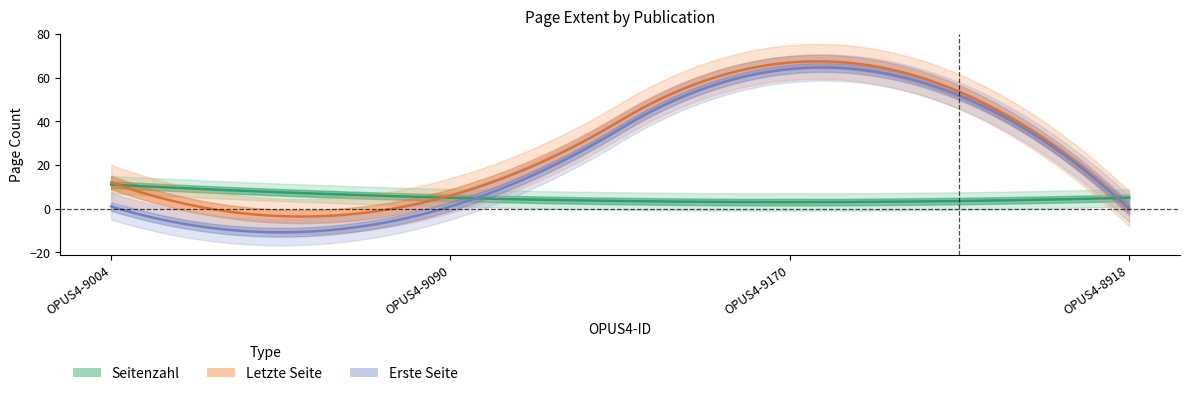

At which category is the sum across all series the highest?

OPUS4-9170